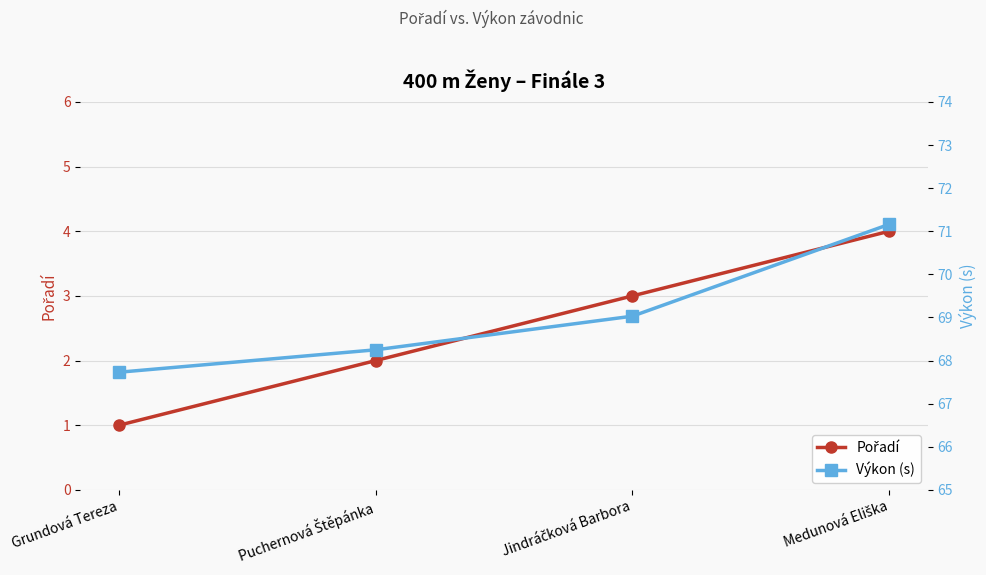

What is the value of the Pořadí point at the 2nd from the left?

2.0